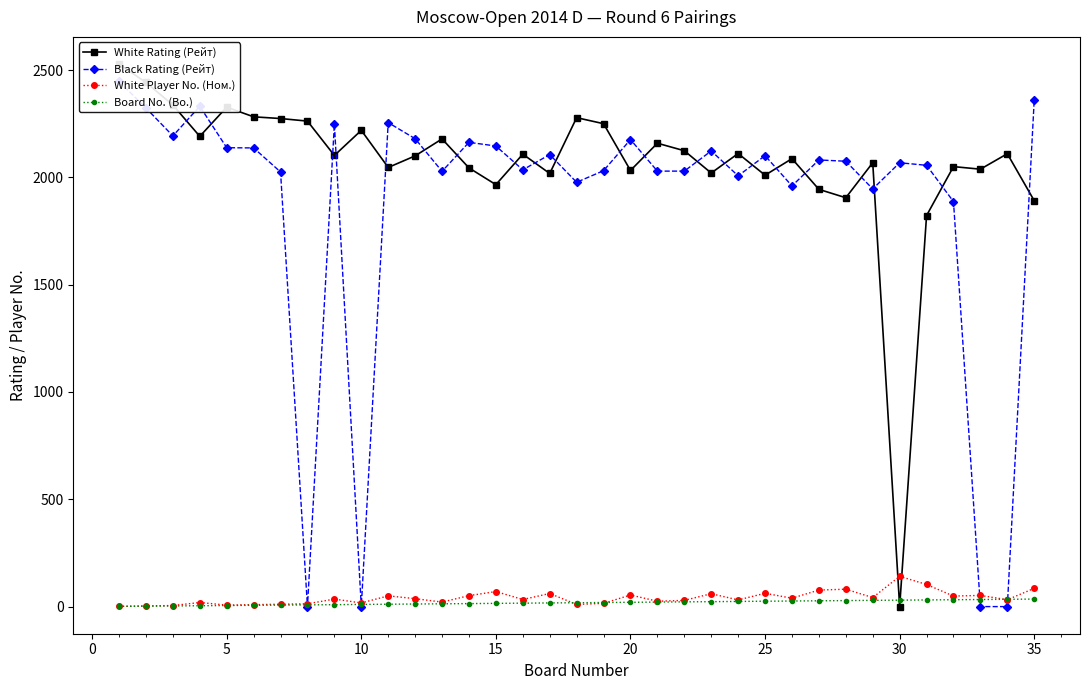

How many data points in Board No. (Bo.) are less than 18?

17